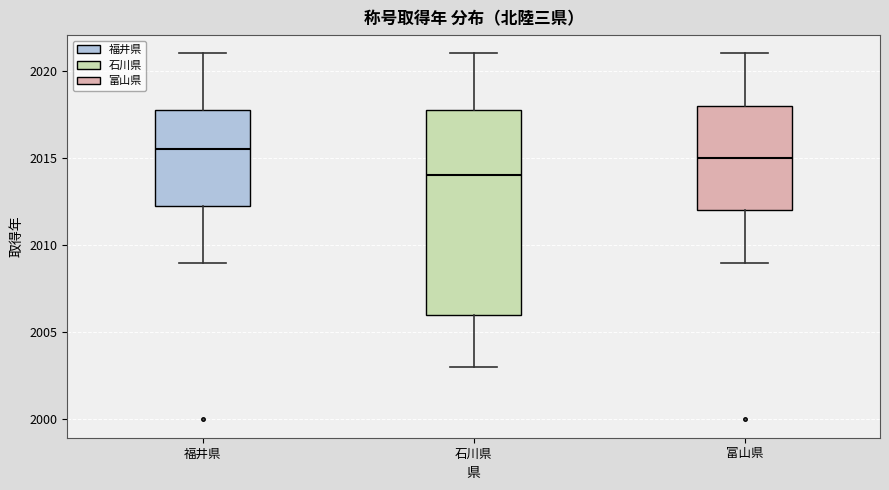

Where is the lower edge of the box for 福井県 on the y-axis? The values are not printed on the chart, so give them approximately, as read against the axis.

2012.5